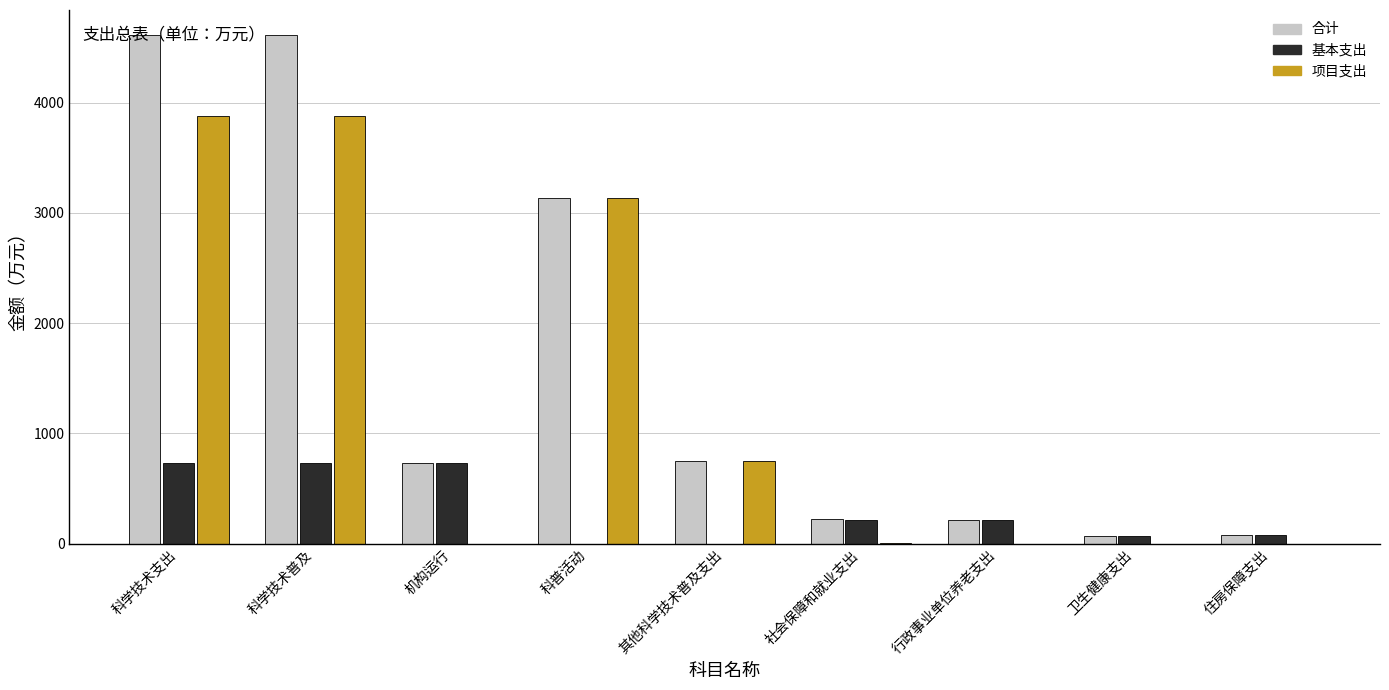

Are the bars grouped side by side (vs. stacked)?

Yes